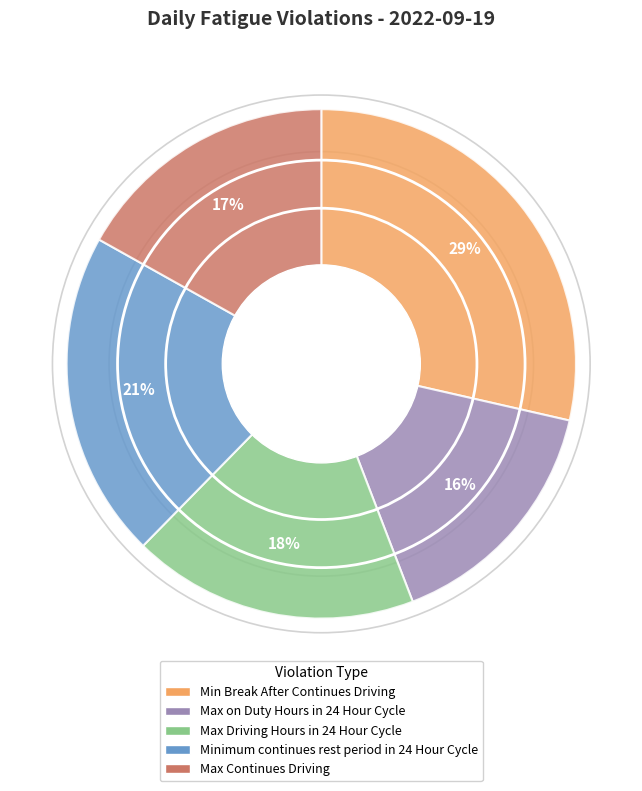

Which slice is the smallest?

Max on Duty Hours in 24 Hour Cycle